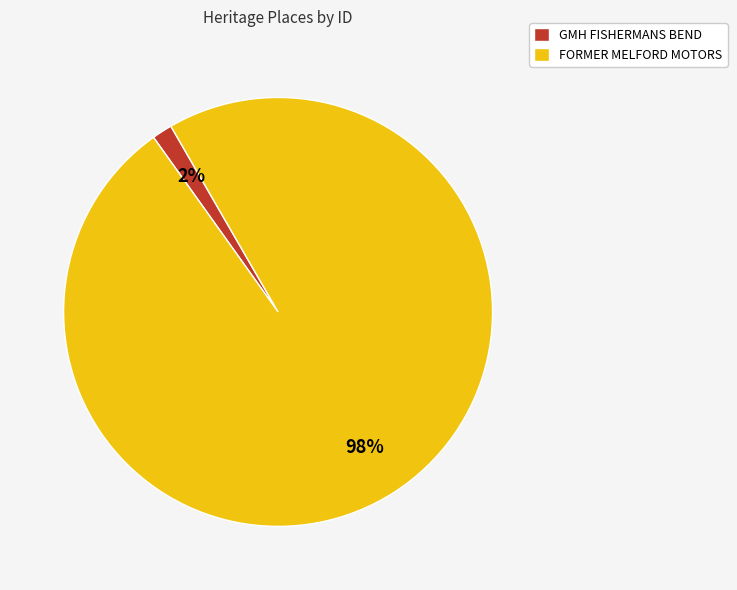

Is it true that FORMER MELFORD MOTORS is 98% of the pie?

True